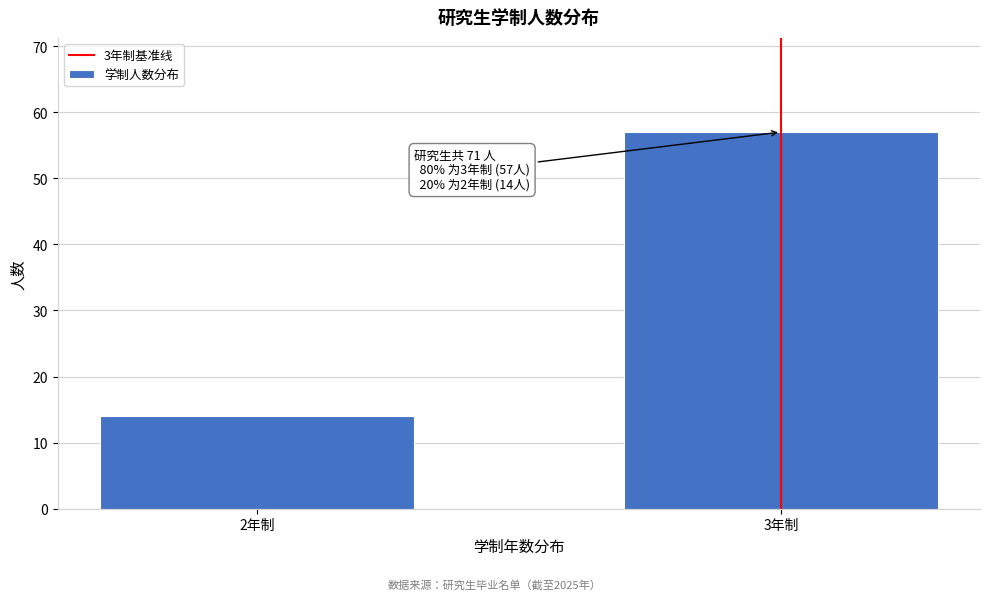

Reading left to right, extract all data points from this chart.

14	57